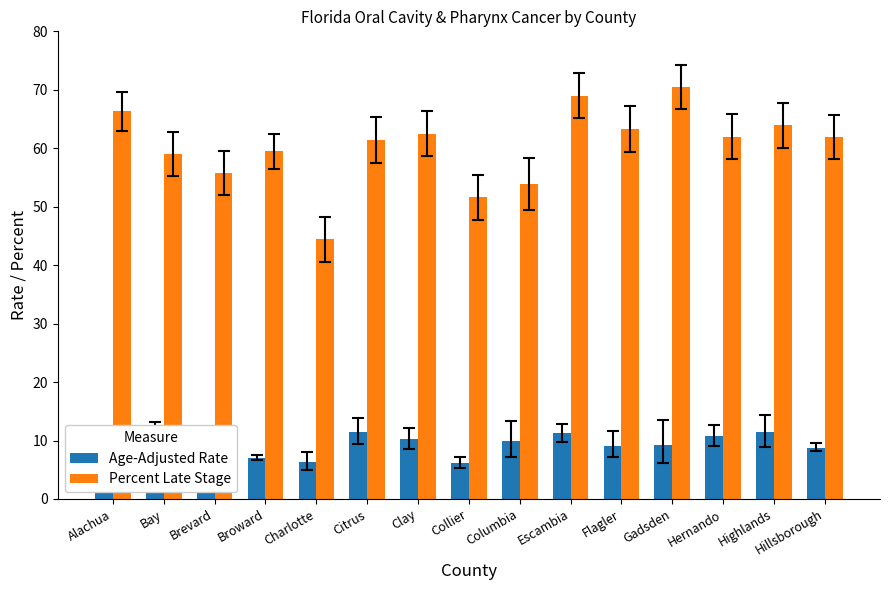

What is the label of the 5th bar from the right?

Flagler